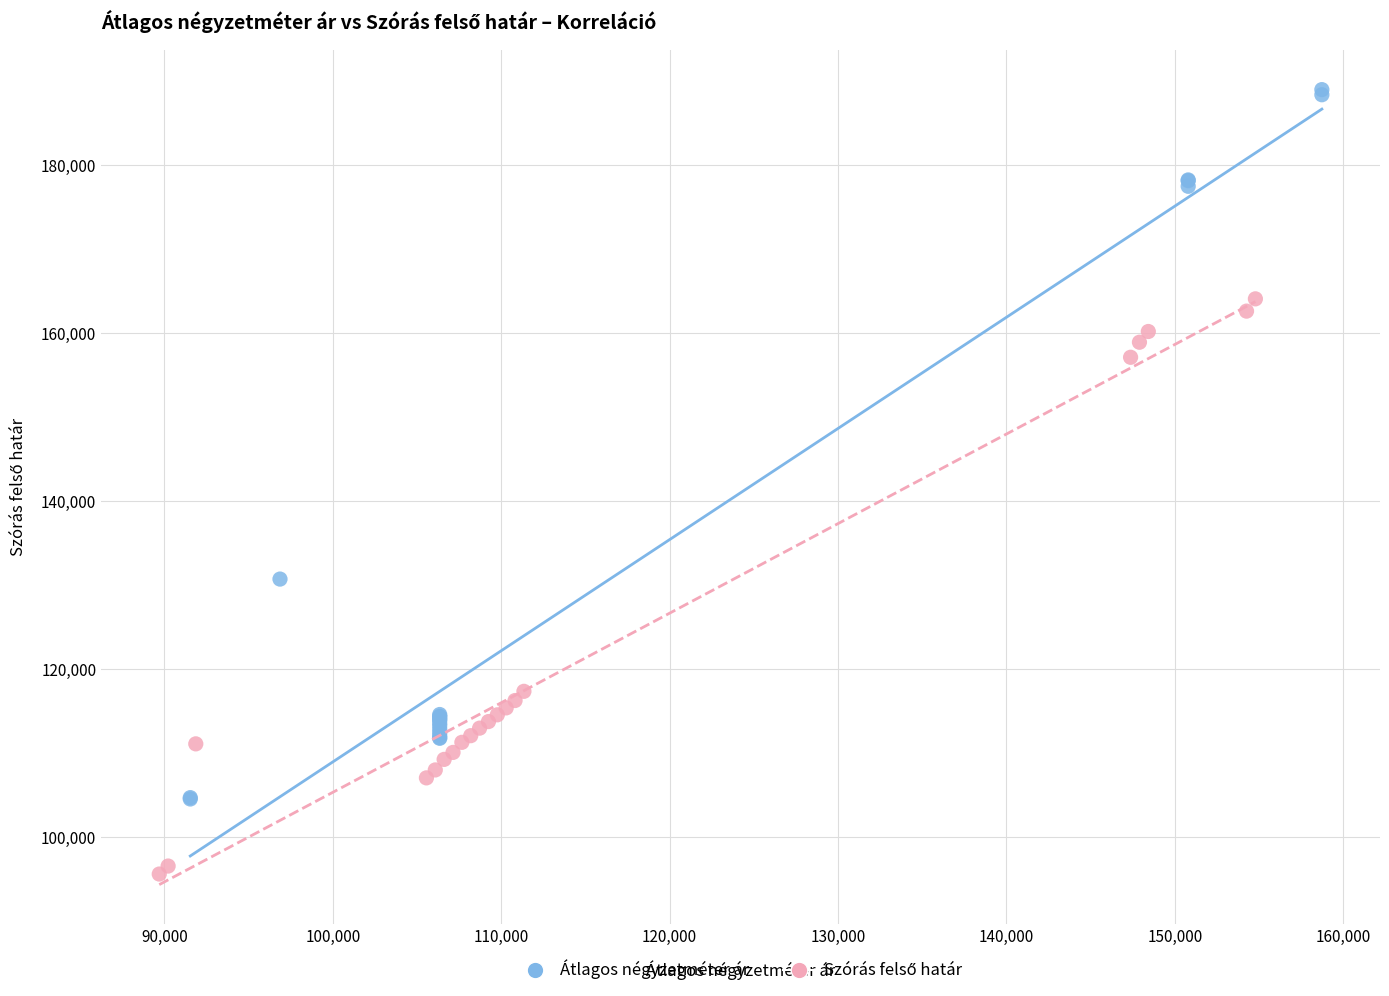

Which series has the widest spread of Y values?

Átlagos négyzetméter ár